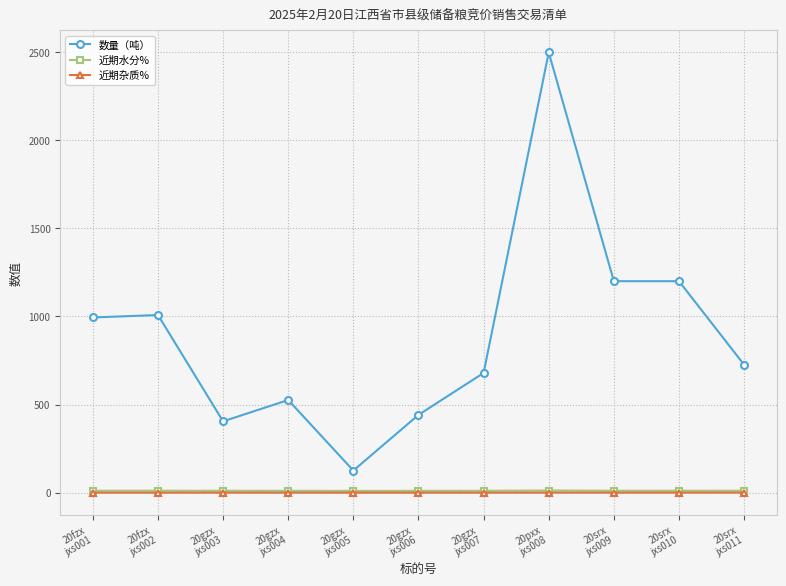

True or false: 近期水分% has more than 0 interior local peaks.

True